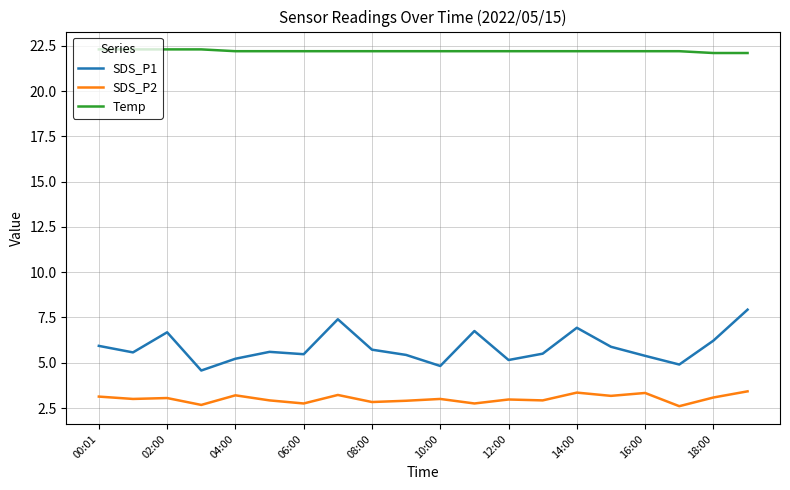

How many lines are shown in the chart?

3